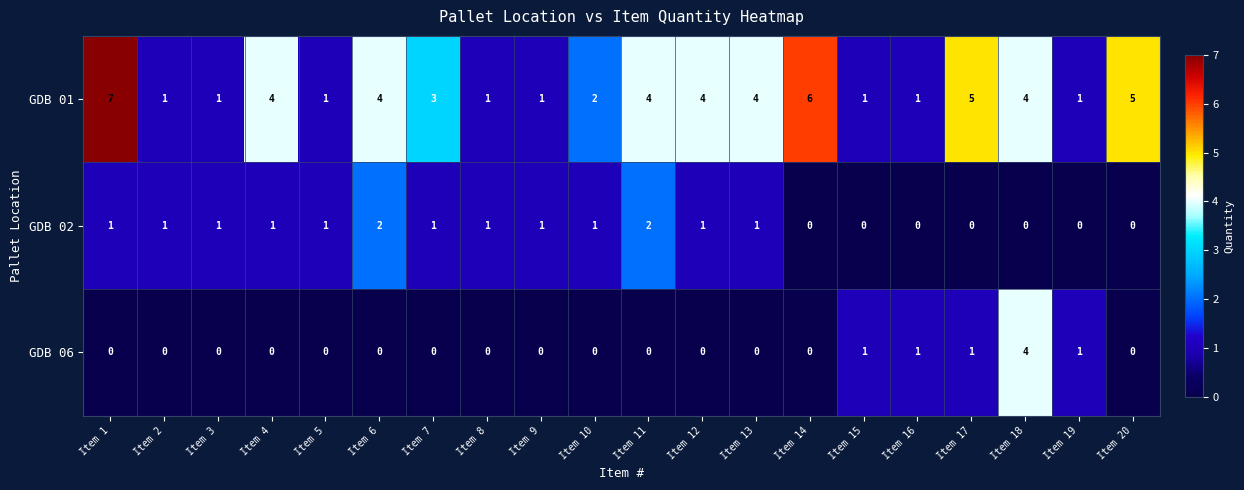

Which series has the largest total across all categories?

GDB 01